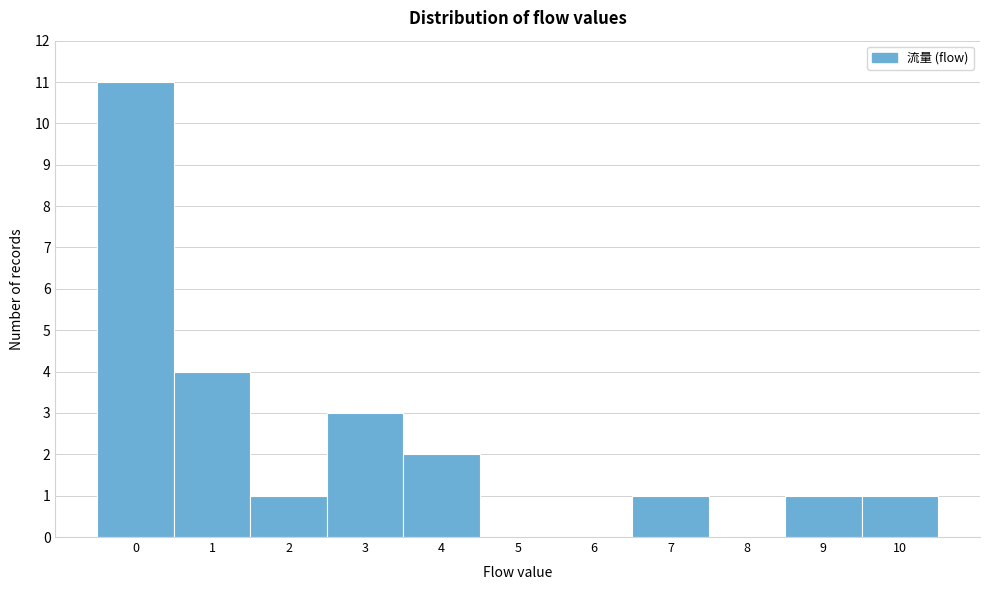

How tall is the bar that spans 3.5 to 4.5 on the x-axis? The values are not printed on the chart, so give them approximately, as read against the axis.

2